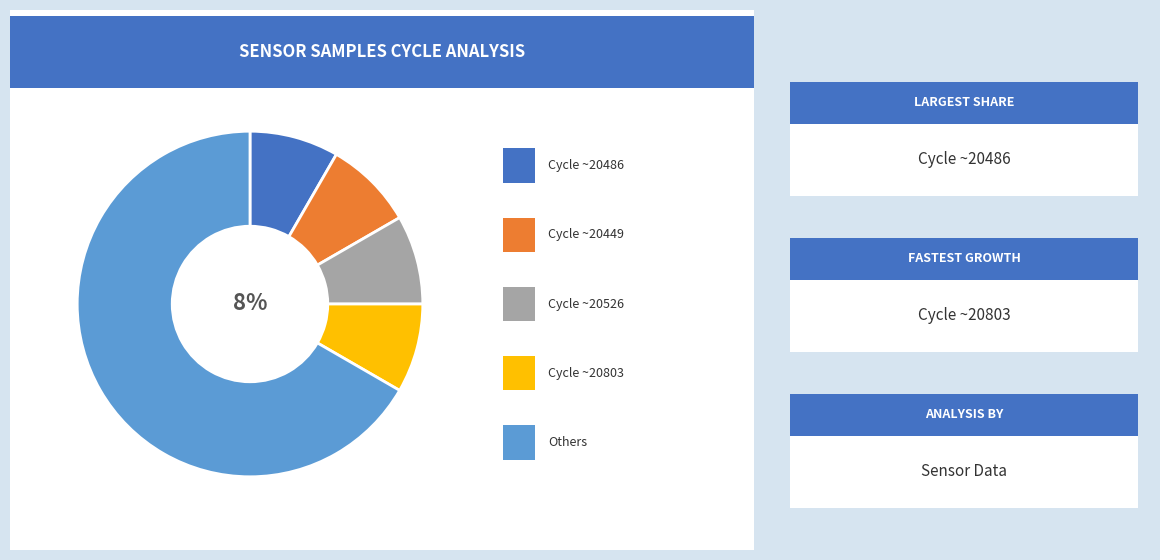

To the nearest percent, what is the average slice percentage?

20%